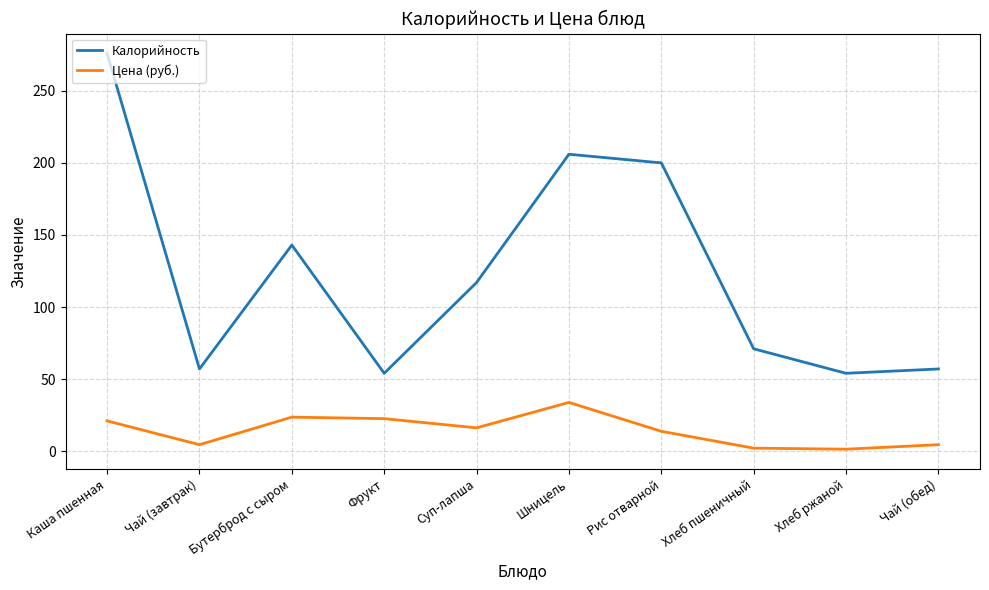

What is the difference between the Калорийность values at Каша пшенная and Хлеб ржаной?

222.0